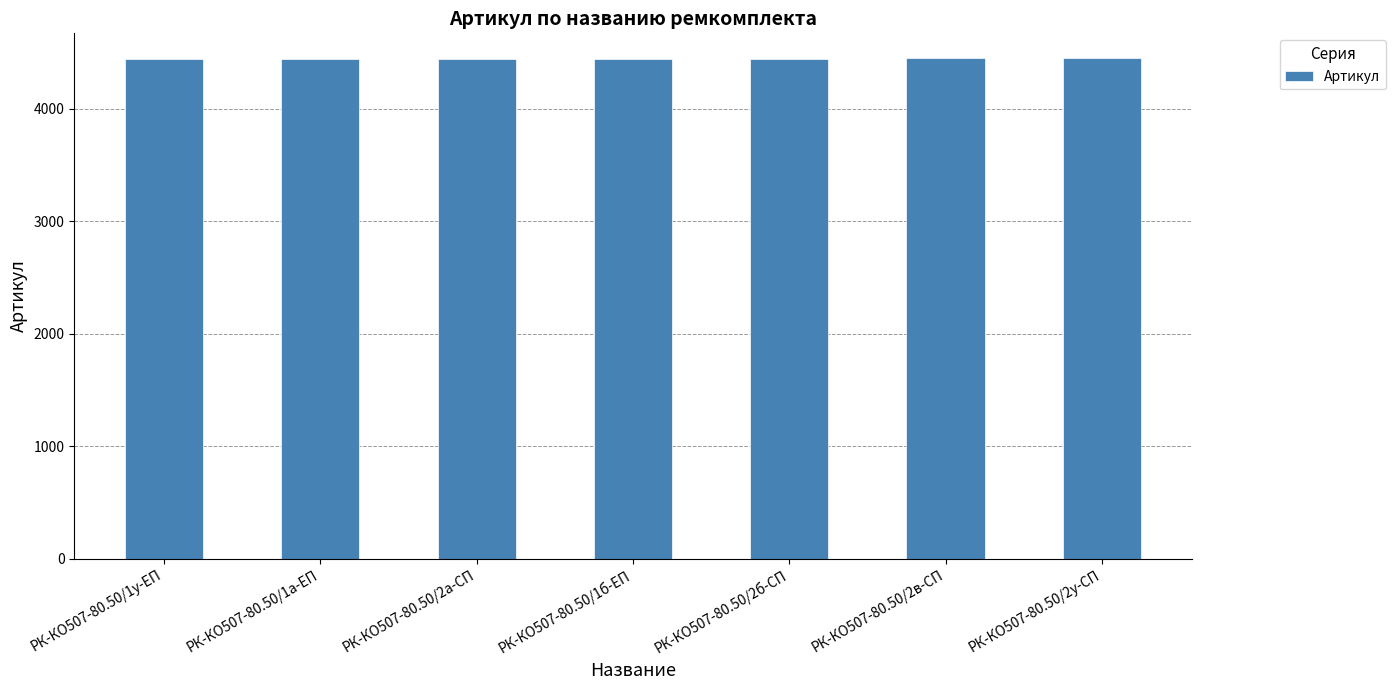

What value does the data have at РК-КО507-80.50/2б-СП?

4444